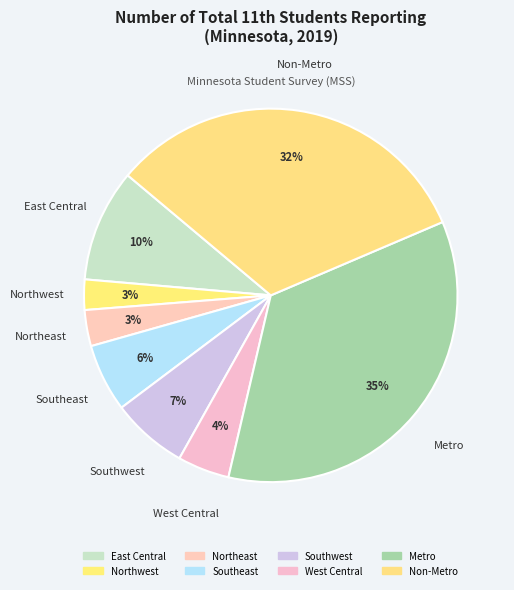

Count the number of slices in the pie.

8